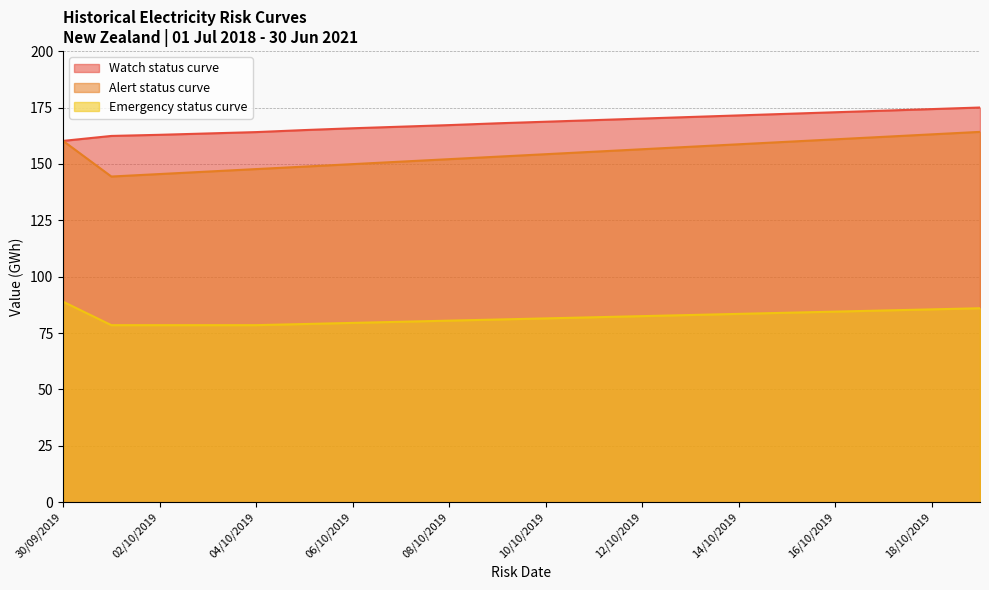

True or false: Emergency status curve and Alert status curve intersect in this chart.

False